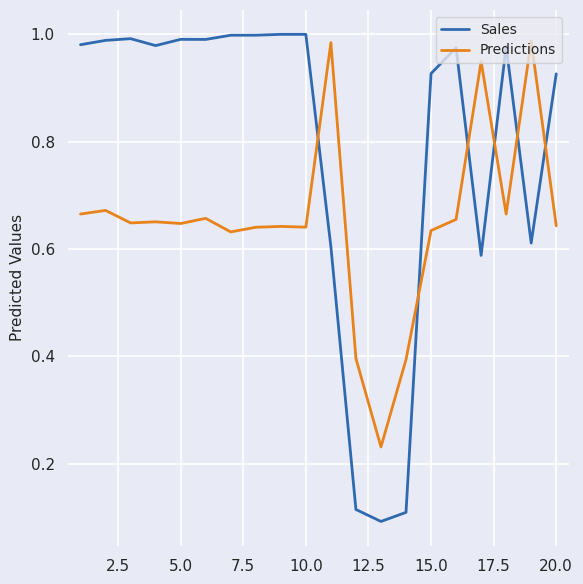

True or false: Sales and Predictions intersect in this chart.

True